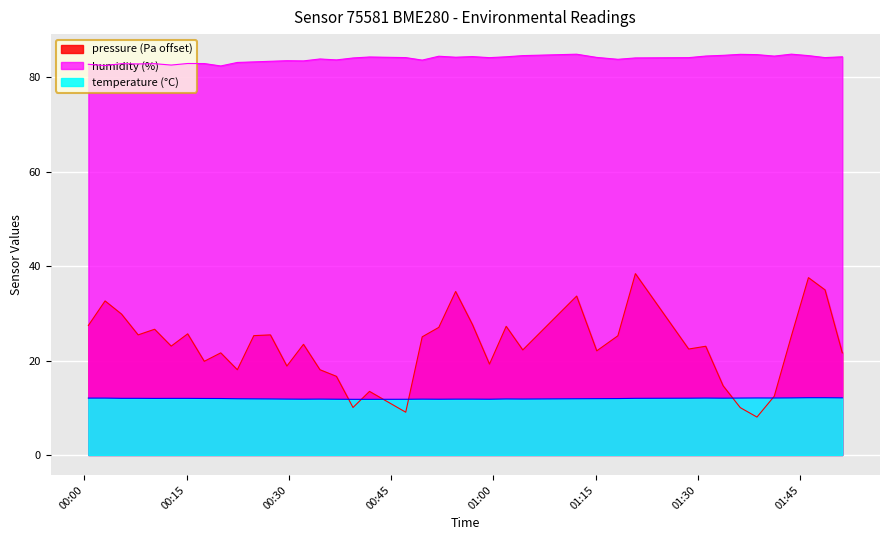

Which category has the highest value in the temperature series?

2022-10-16T01:46:13